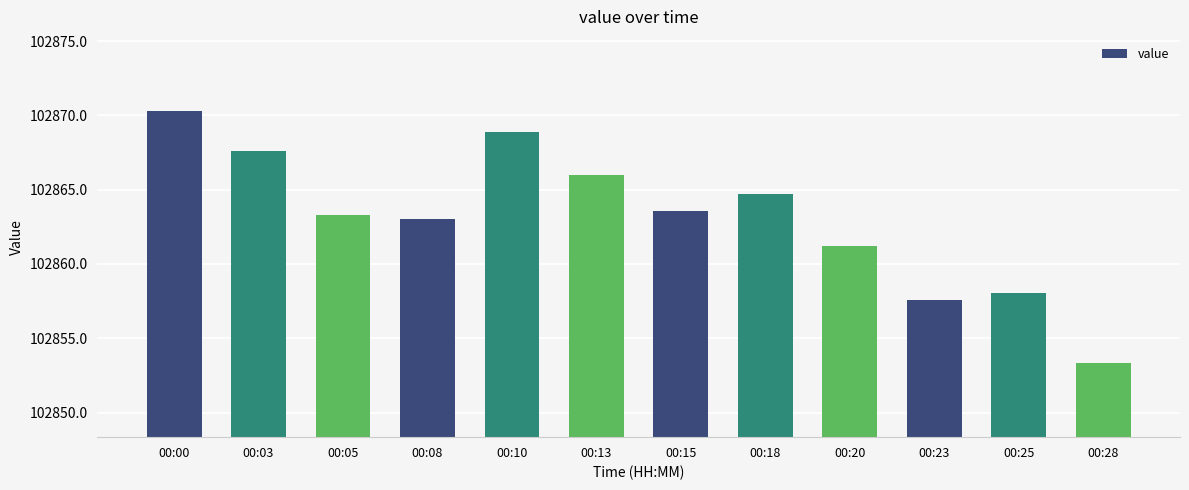

What is the difference between the maximum and second lowest values?

12.7